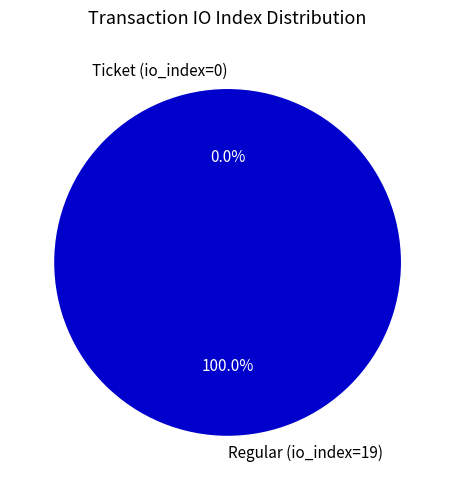

Which category accounts for the majority?

Regular (io_index=19)